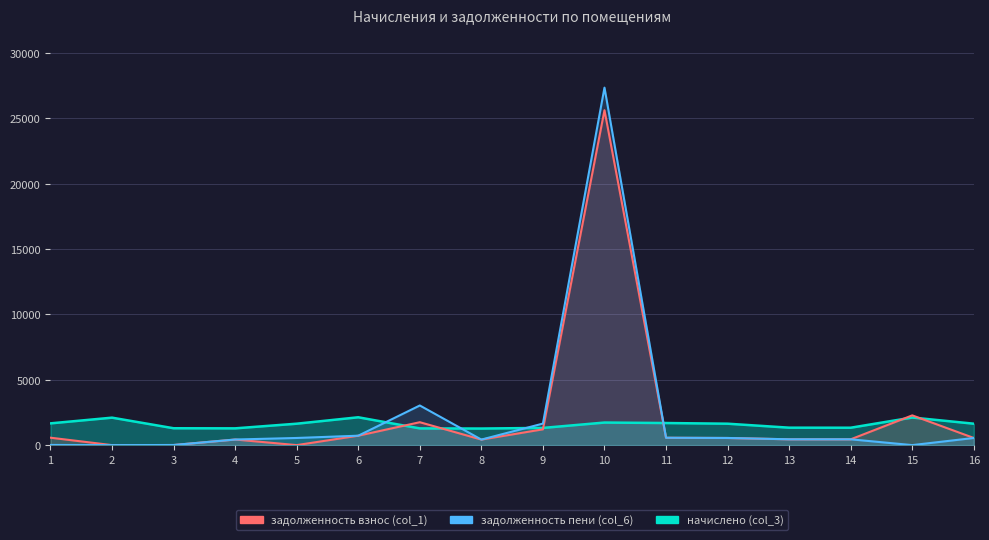

True or false: задолженность взнос (col_1) and задолженность пени (col_6) intersect in this chart.

False